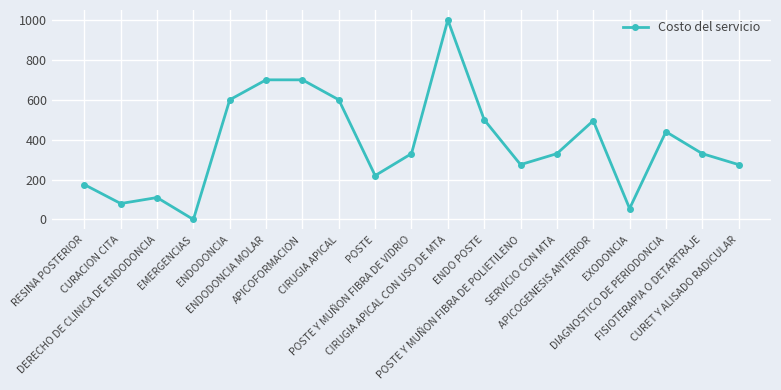

What is the change in value from EMERGENCIAS to ENDODONCIA?

+600